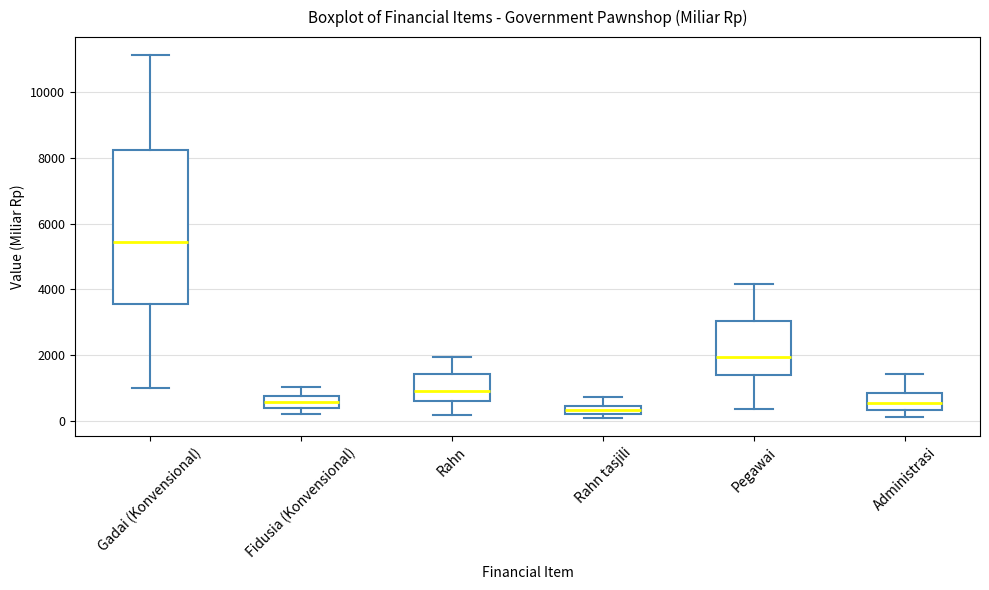

Which box's median line is the lowest?

Rahn tasjili